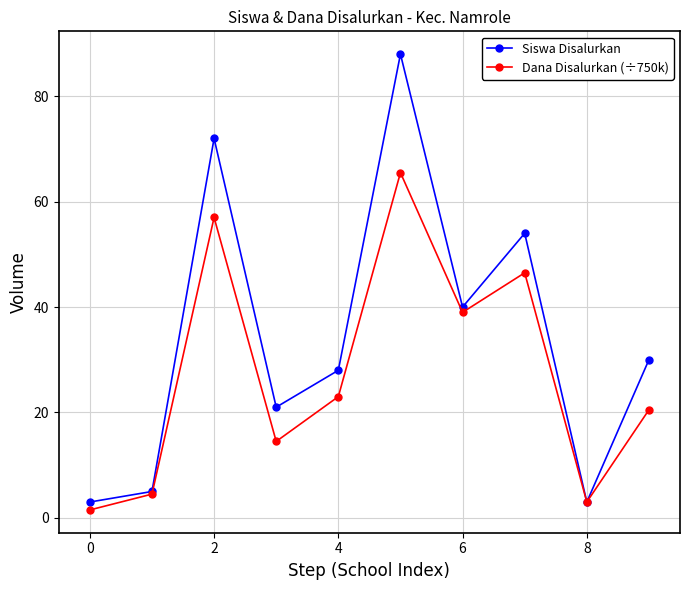

Which series has the widest spread of values?

Siswa Disalurkan